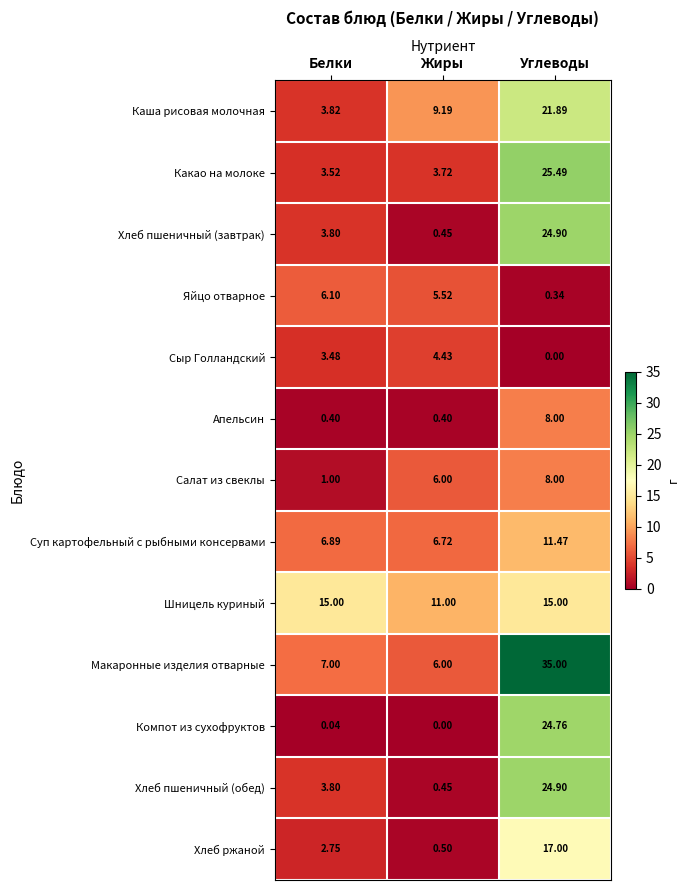

At which category does the chart reach its peak across all series?

Углеводы